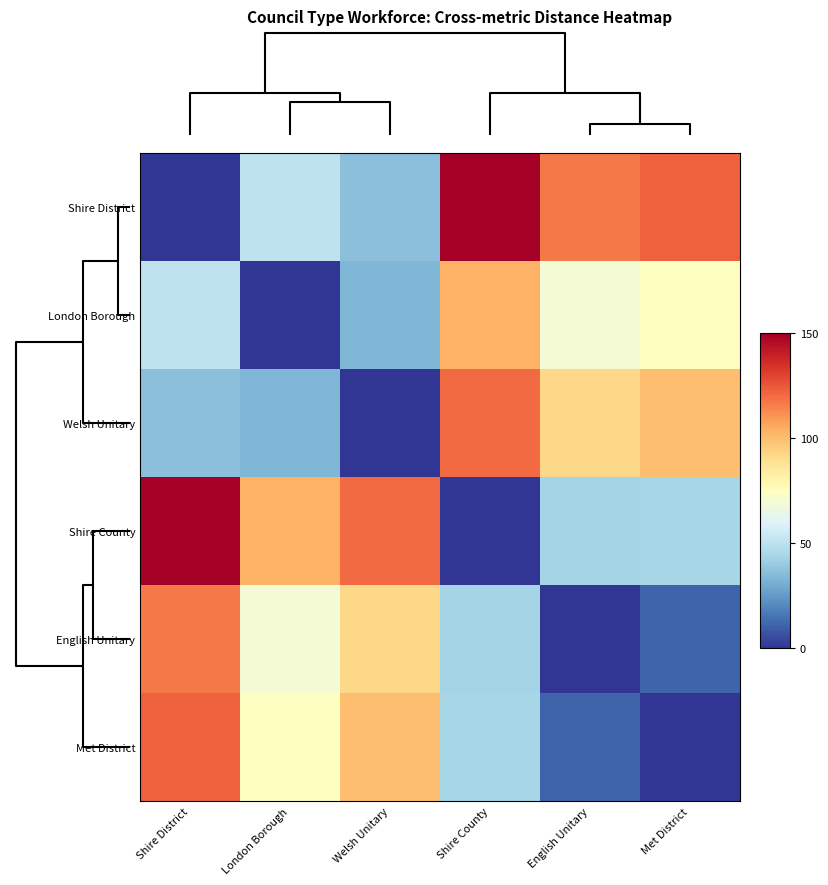

Which series has the widest spread of values?

Shire District